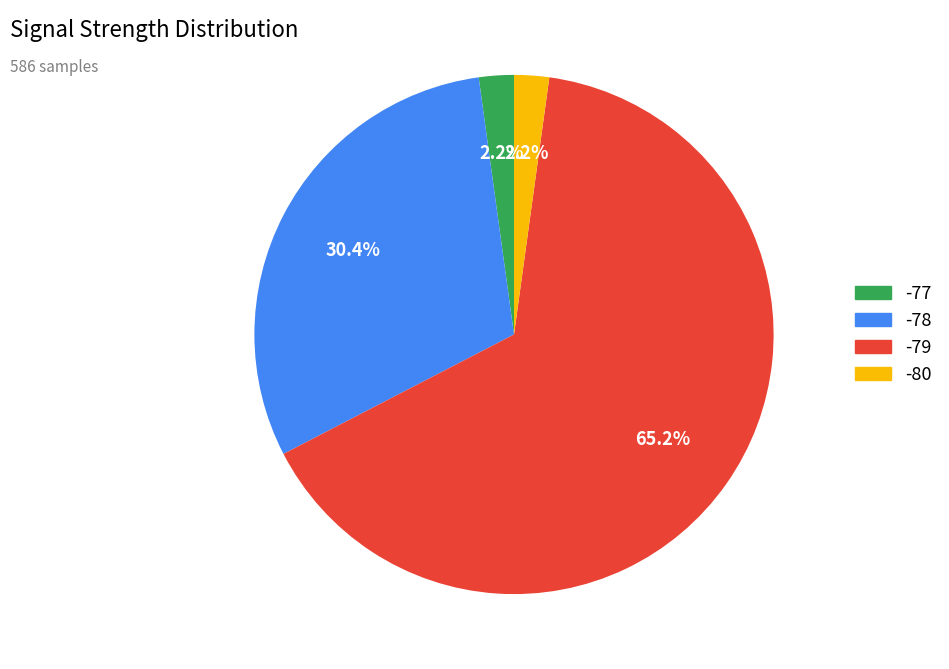

Which category has the biggest portion of the pie?

-79